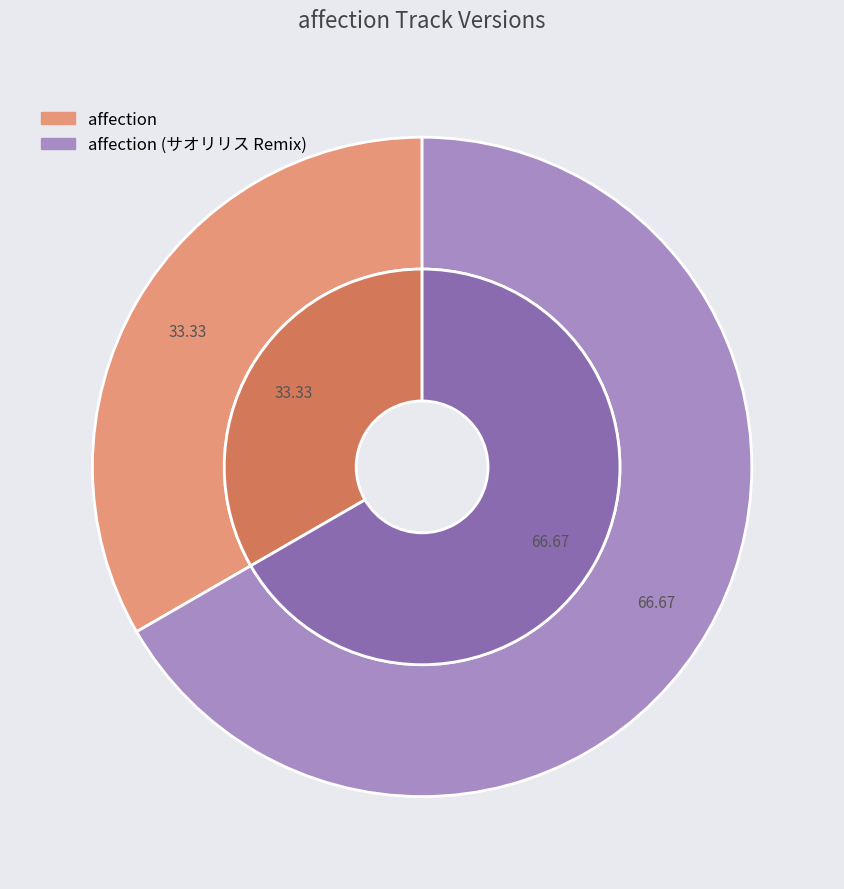

Which category accounts for the majority?

affection (サオリリス Remix)